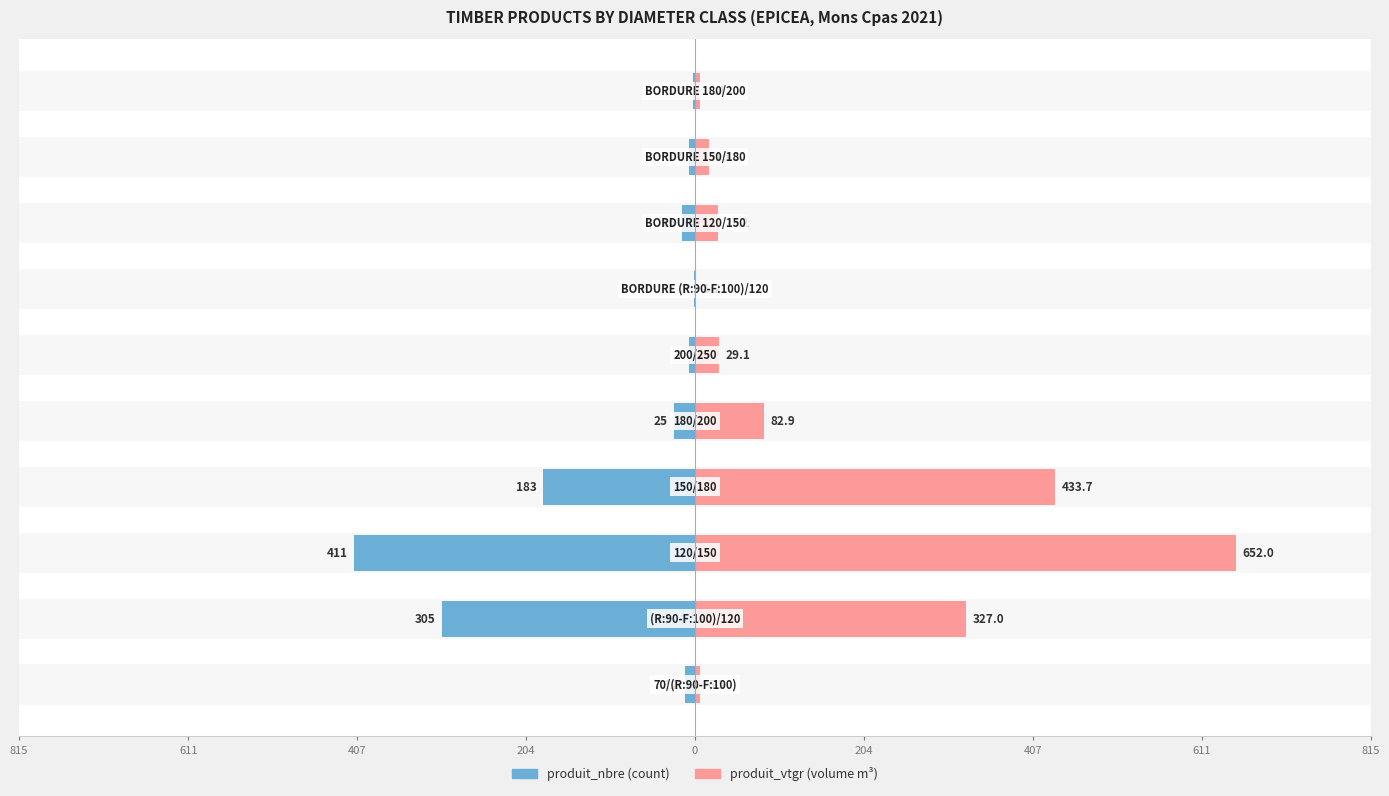

The value of produit_vtgr at 204 is 6.5. True or false?

True